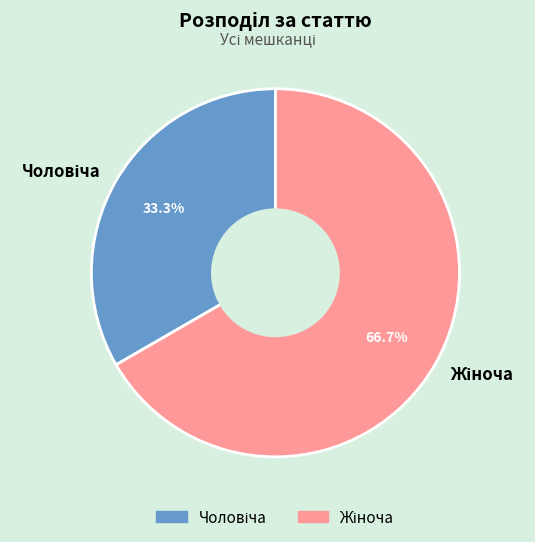

Does any single category account for the majority?

Yes